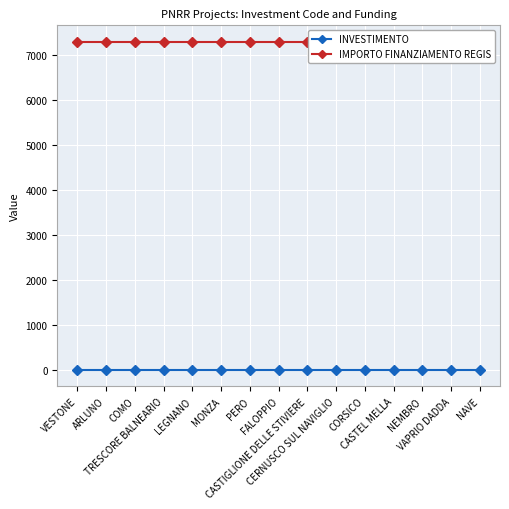

True or false: IMPORTO FINANZIAMENTO REGIS has more than 1 points higher than both neighbors.

False